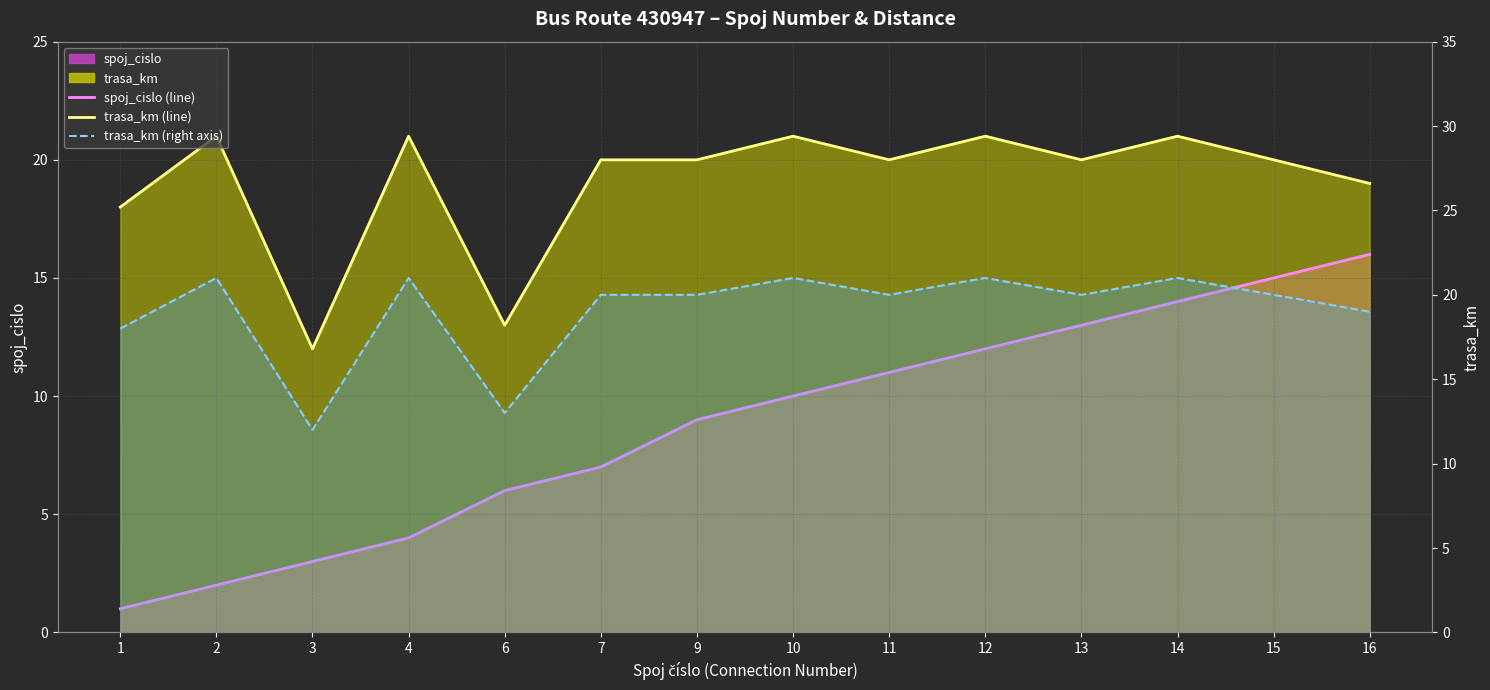

True or false: trasa_km (right) and trasa_km (line) cross at least once.

False